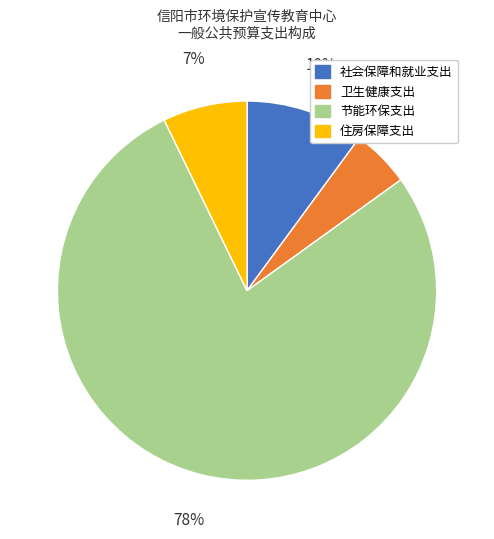

To the nearest percent, what is the difference between the largest and smallest slice percentages?

73%